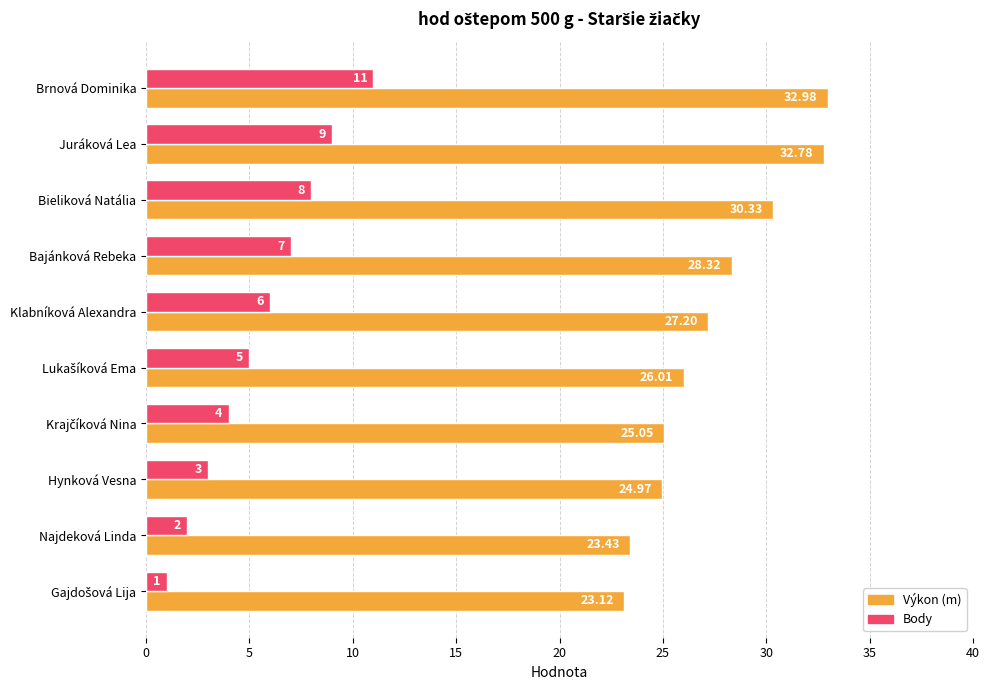

Which label corresponds to the largest value in the chart?

Brnová Dominika